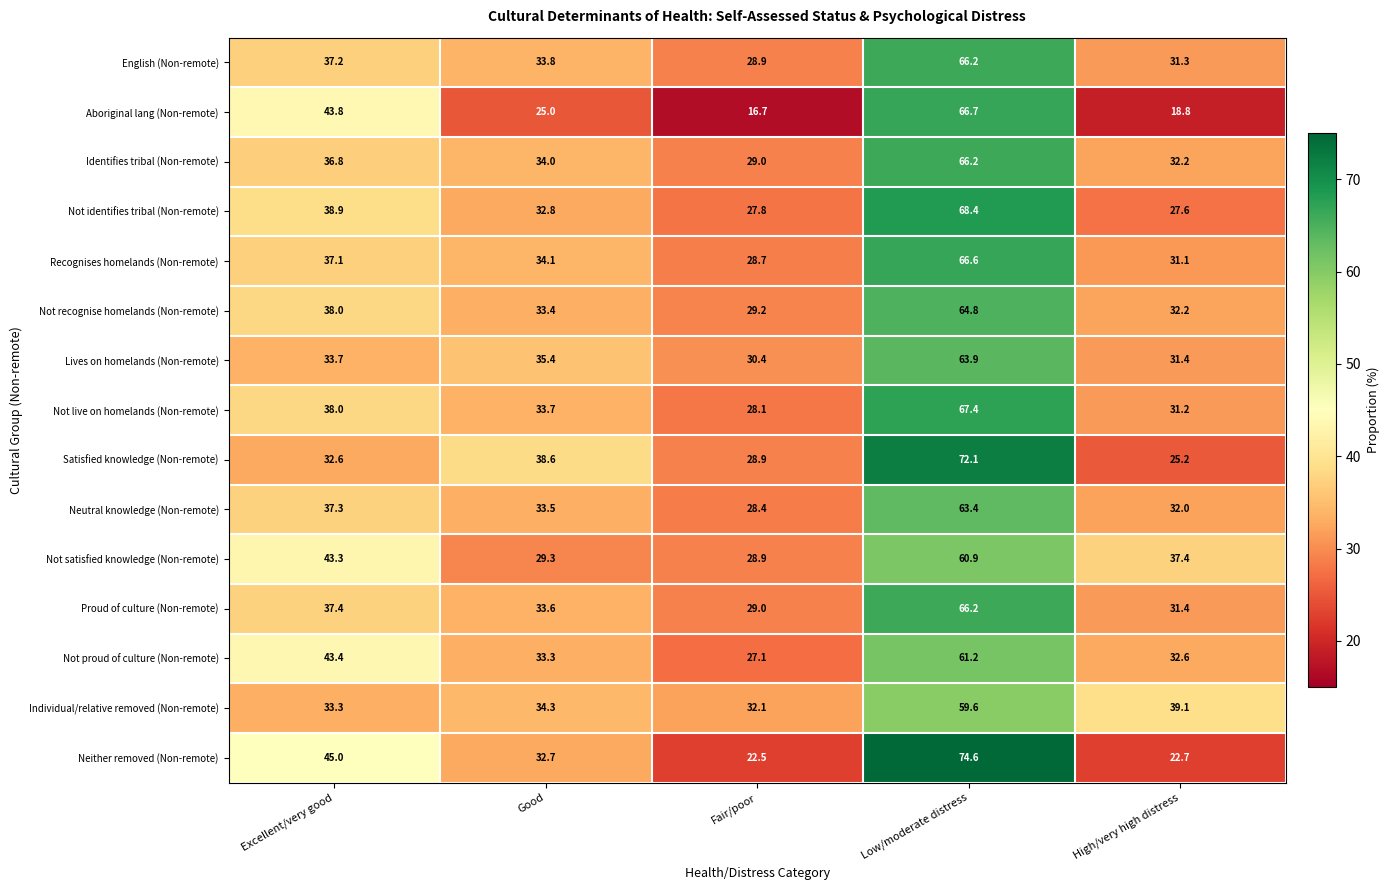

What is the average value of the Not recognise homelands (Non-remote) series?

39.5